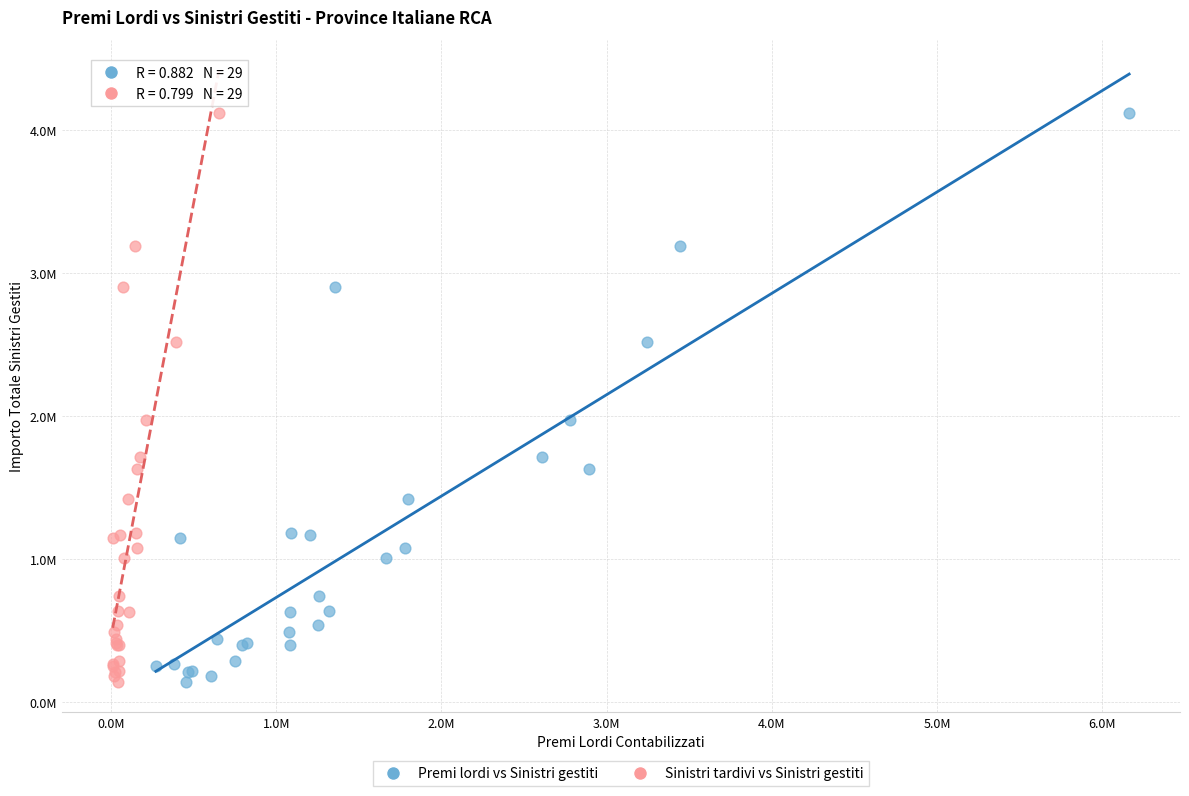

What are all the series names shown in the legend?

Premi lordi vs Sinistri gestiti, Sinistri tardivi vs Sinistri gestiti